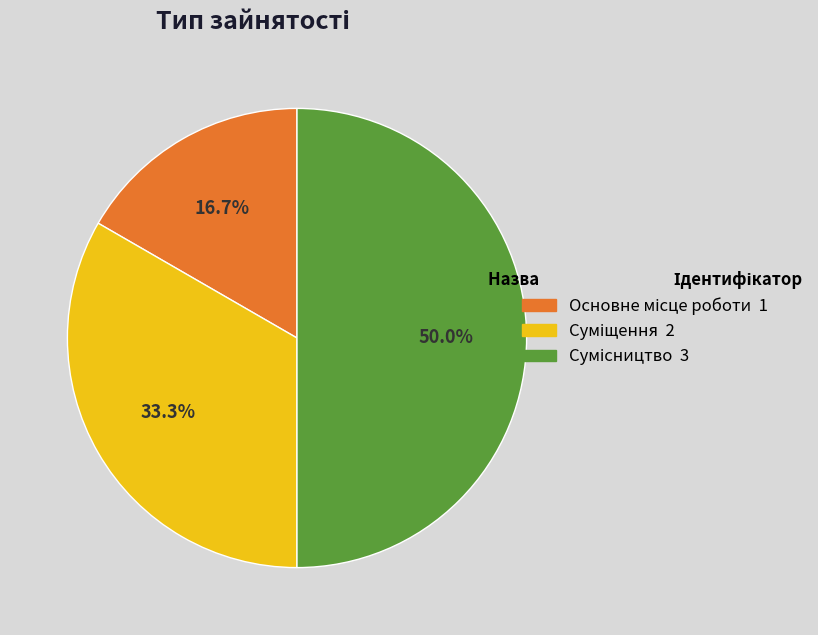

Does Основне місце роботи represent more than half of the total?

No